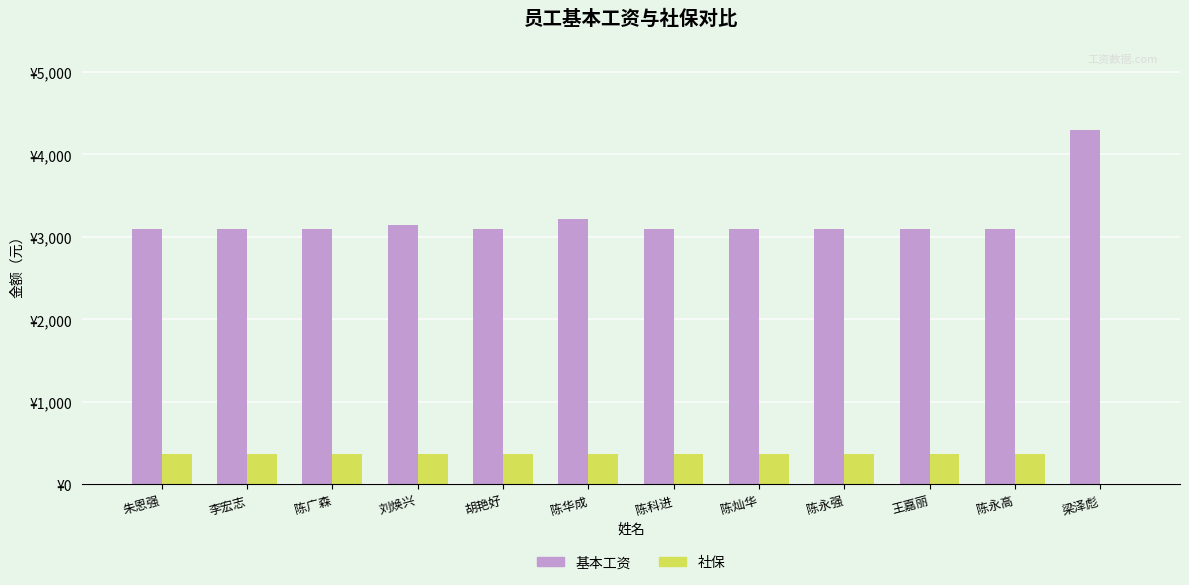

At which label does 基本工资 reach its peak?

梁泽彪